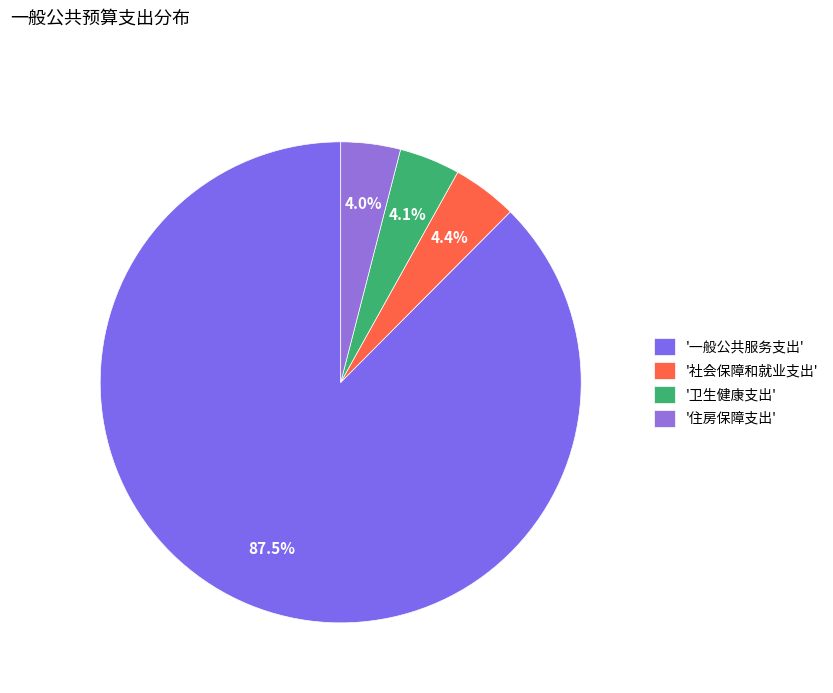

To the nearest percent, what is the average slice percentage?

25%